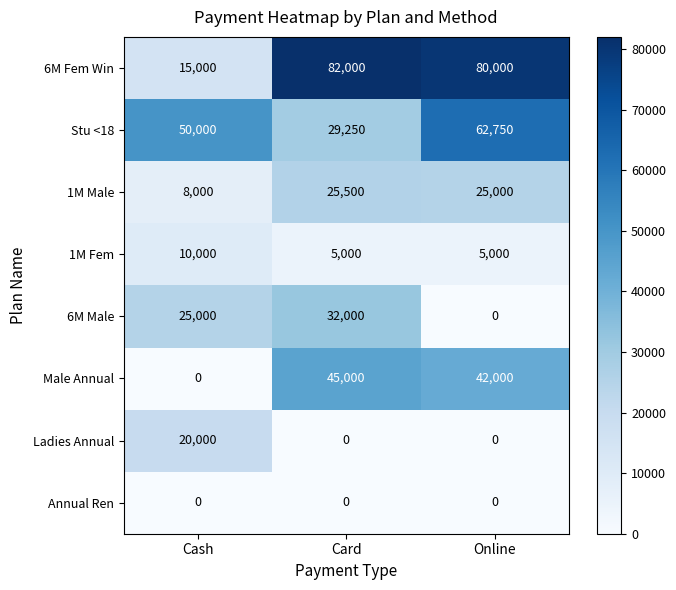

Reading left to right, transcribe all the data shown in this chart.

6M Fem Win: Cash=15000	Card=82000	Online=80000
Stu <18: Cash=50000	Card=29250	Online=62750
1M Male: Cash=8000	Card=25500	Online=25000
1M Fem: Cash=10000	Card=5000	Online=5000
6M Male: Cash=25000	Card=32000	Online=0
Male Annual: Cash=0	Card=45000	Online=42000
Ladies Annual: Cash=20000	Card=0	Online=0
Annual Ren: Cash=0	Card=0	Online=0